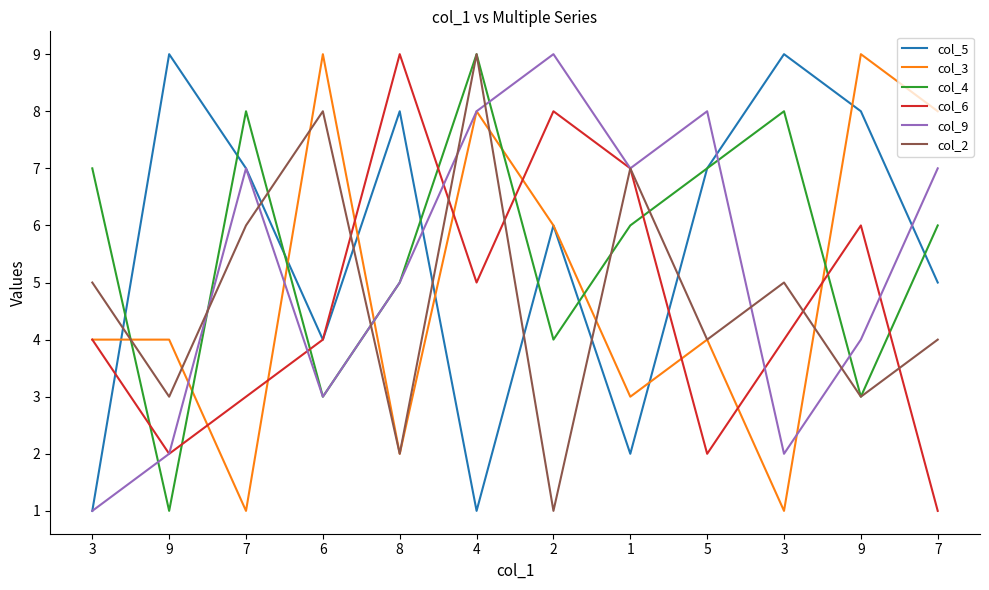

Rank the categories by col_6 value from lowest to highest.

7, 9, 5, 7, 3, 6, 3, 4, 9, 1, 2, 8